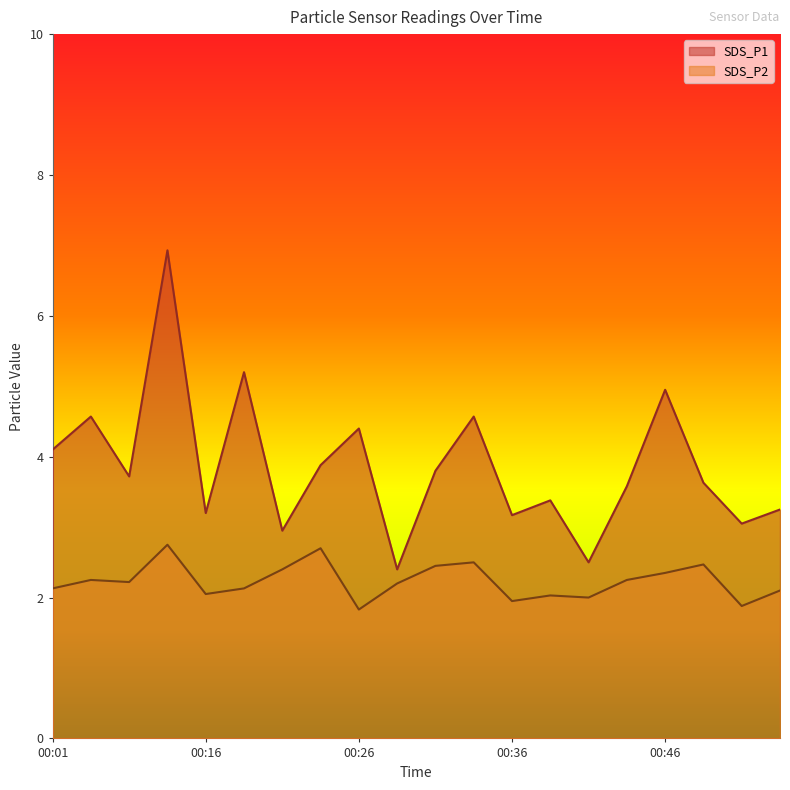

How many distinct data groups are displayed?

2